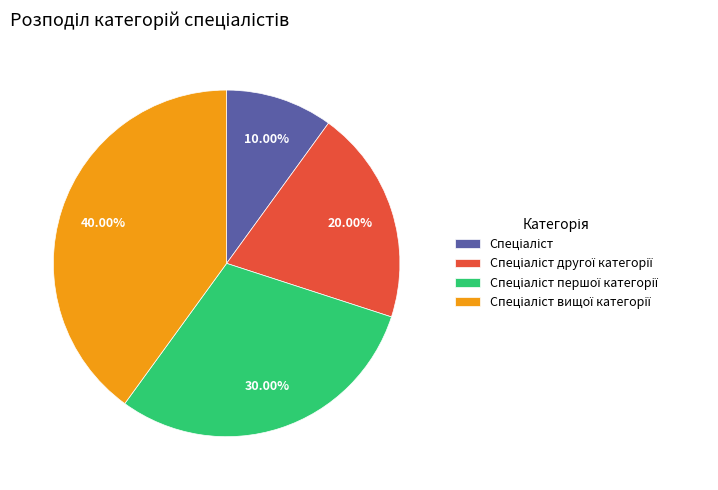

Does any single category account for the majority?

No